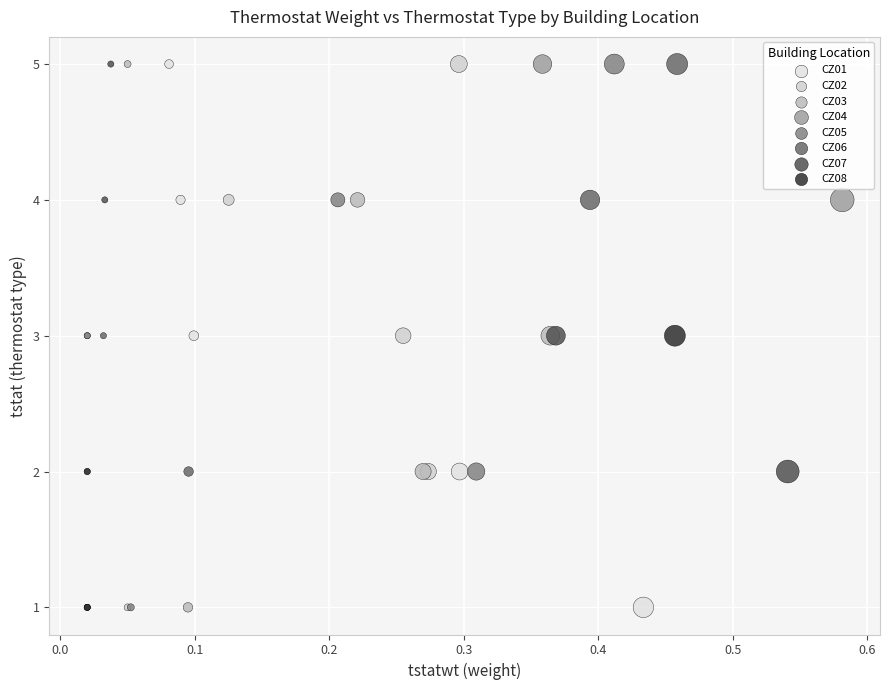

What are all the series names shown in the legend?

CZ01, CZ02, CZ03, CZ04, CZ05, CZ06, CZ07, CZ08